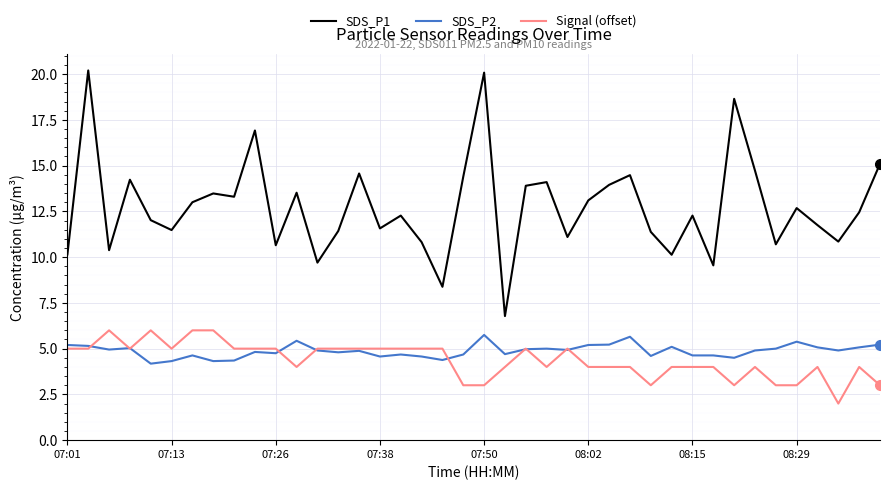

What is the difference between the maximum and minimum values in the SDS_P2 series?

1.6